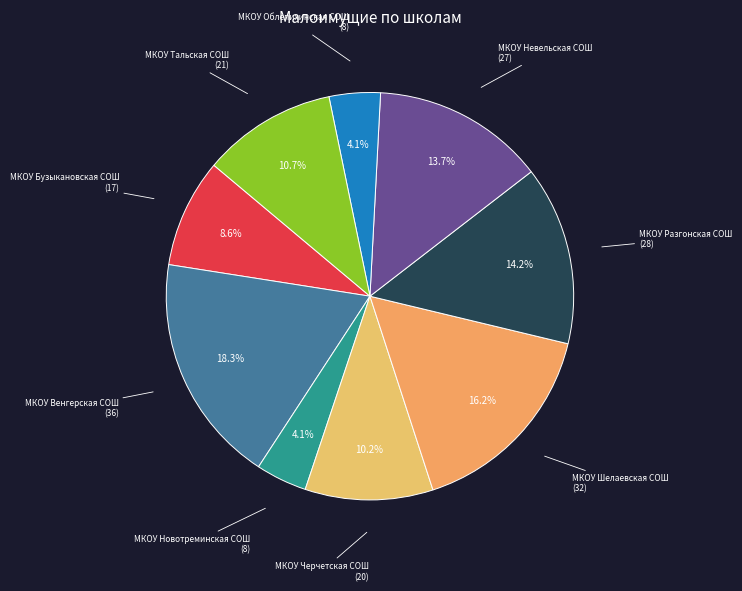

Count the number of slices in the pie.

9